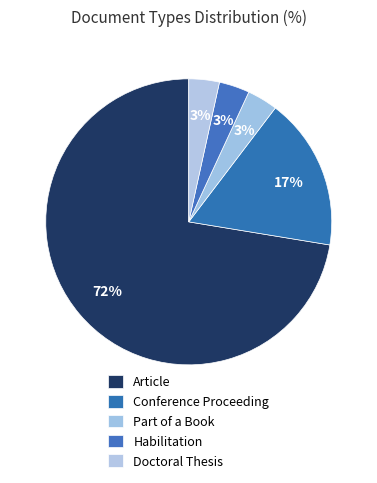

How many segments does this pie chart have?

5